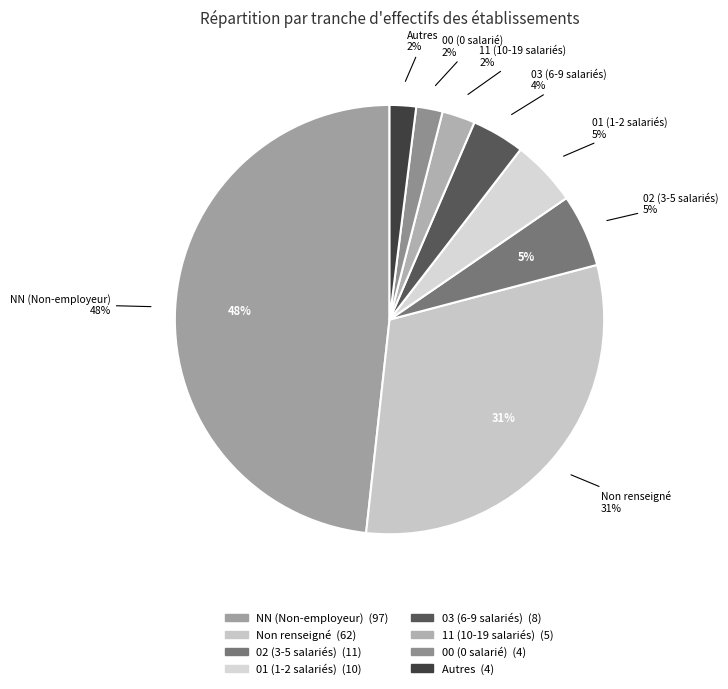

Does 11 represent more than half of the total?

No